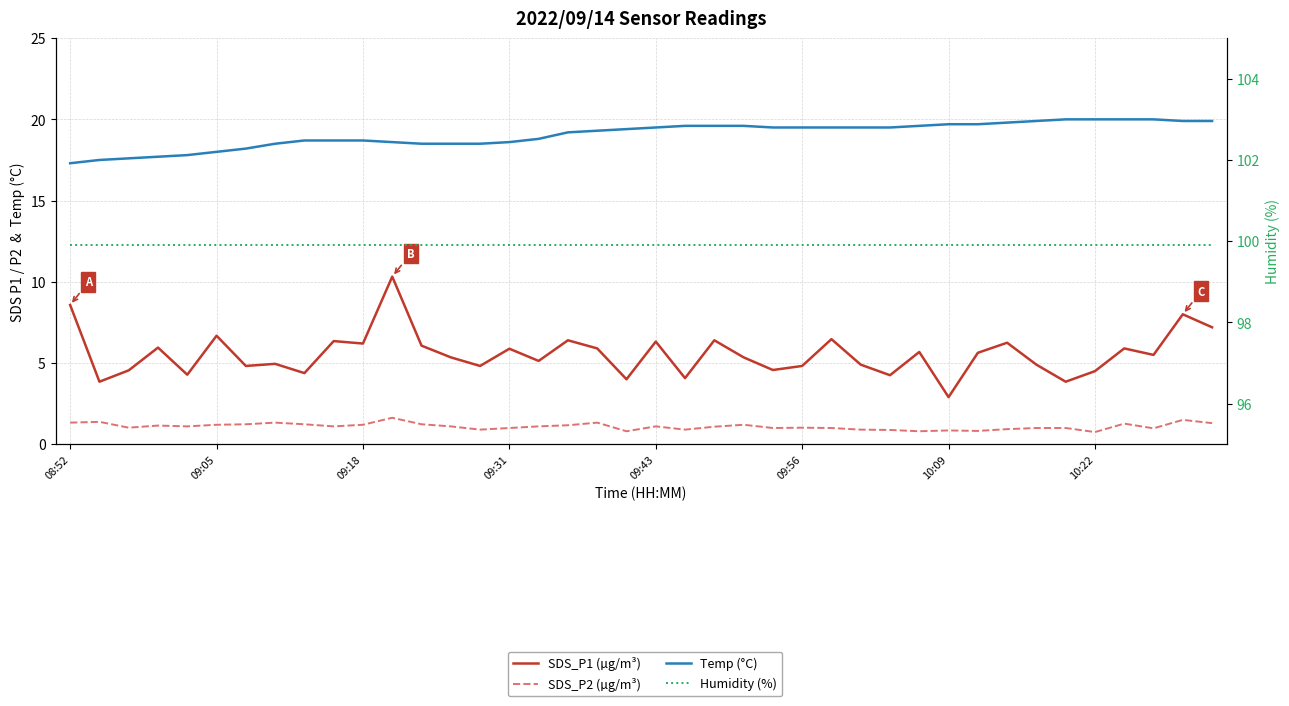

True or false: Humidity (%) has more than 0 interior local peaks.

False